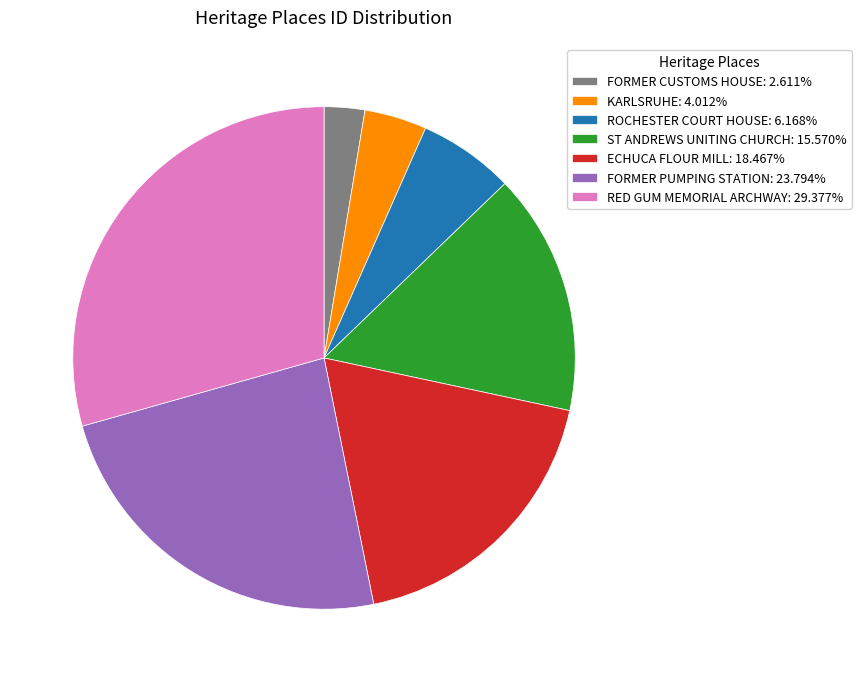

How many segments does this pie chart have?

7